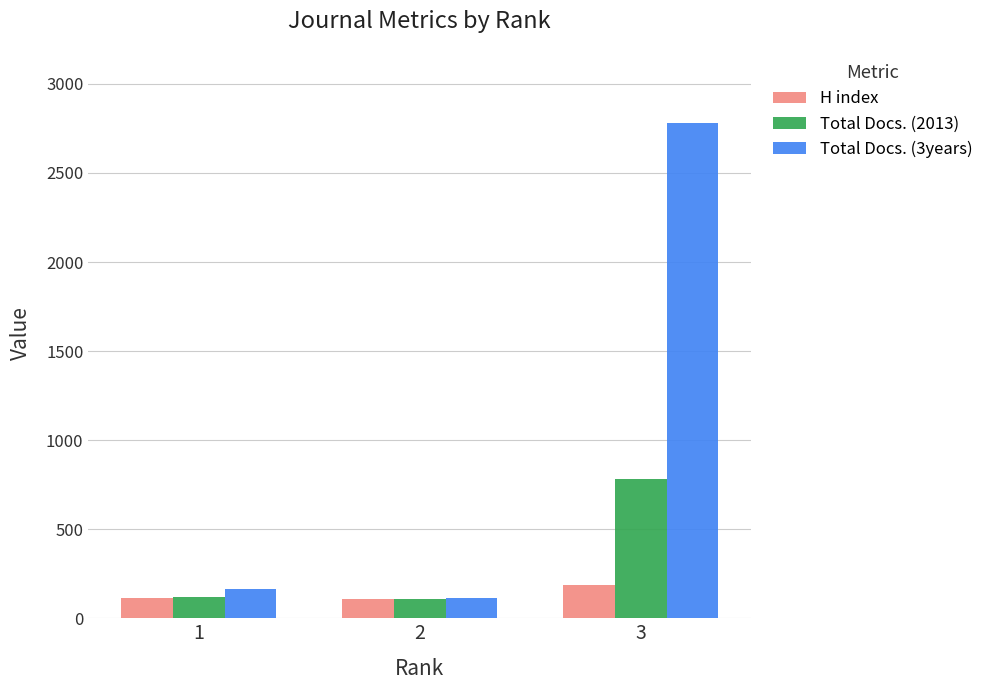

The value of H index at 1 is 113. True or false?

True